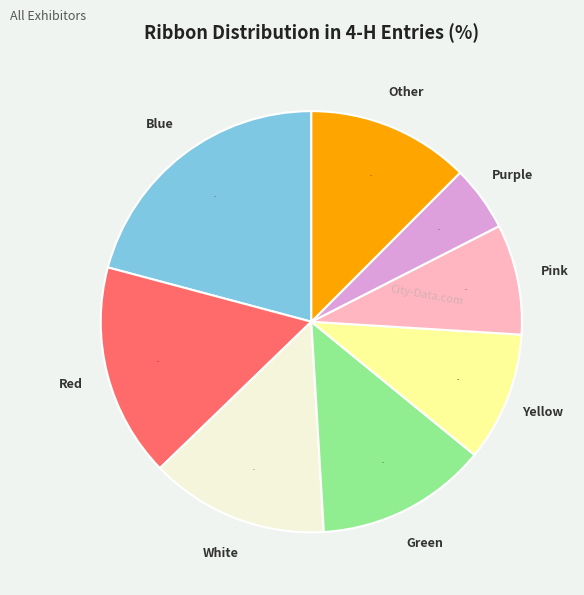

Which category has the biggest portion of the pie?

Blue